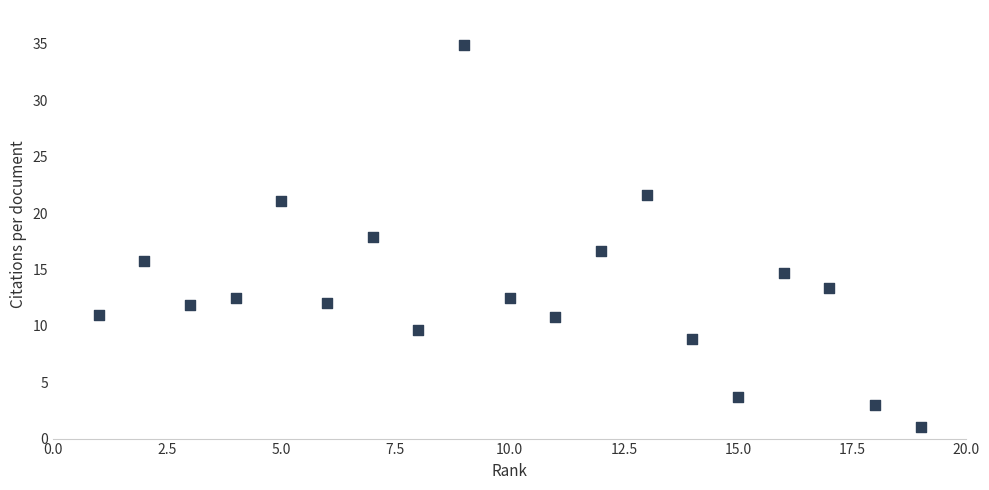

What is the range of Y values (max minus min)?

33.9